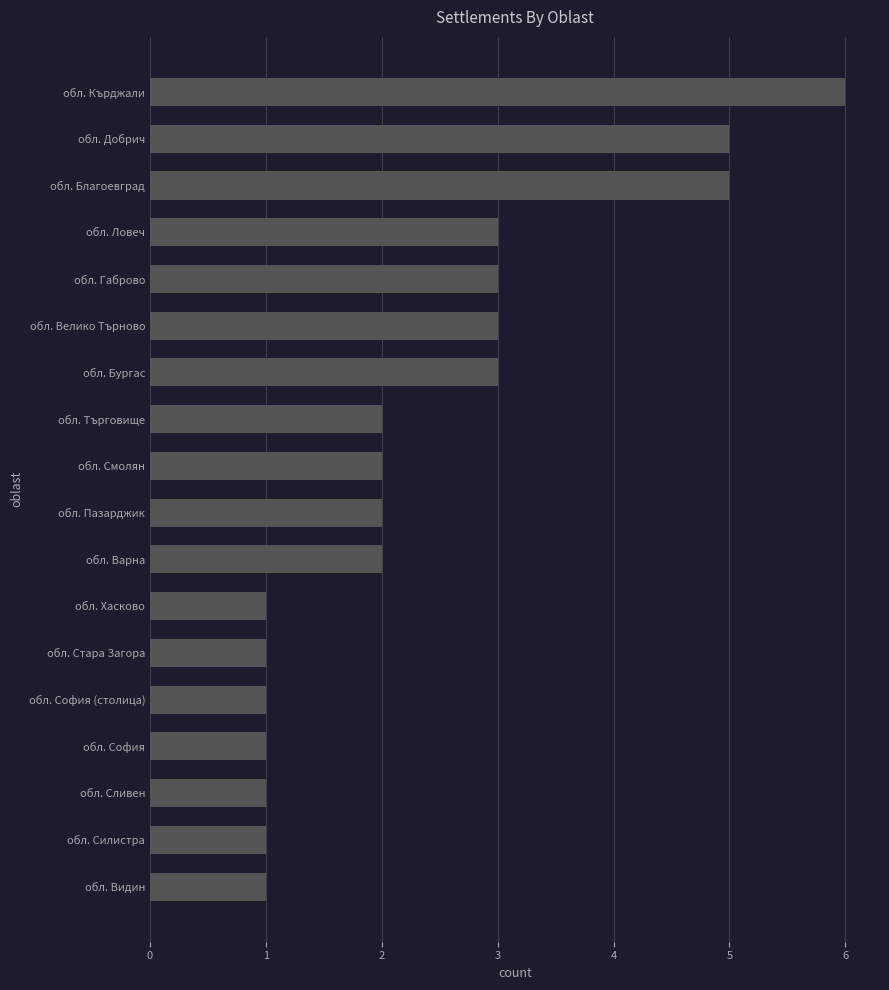

What is the maximum value shown in the chart?

6